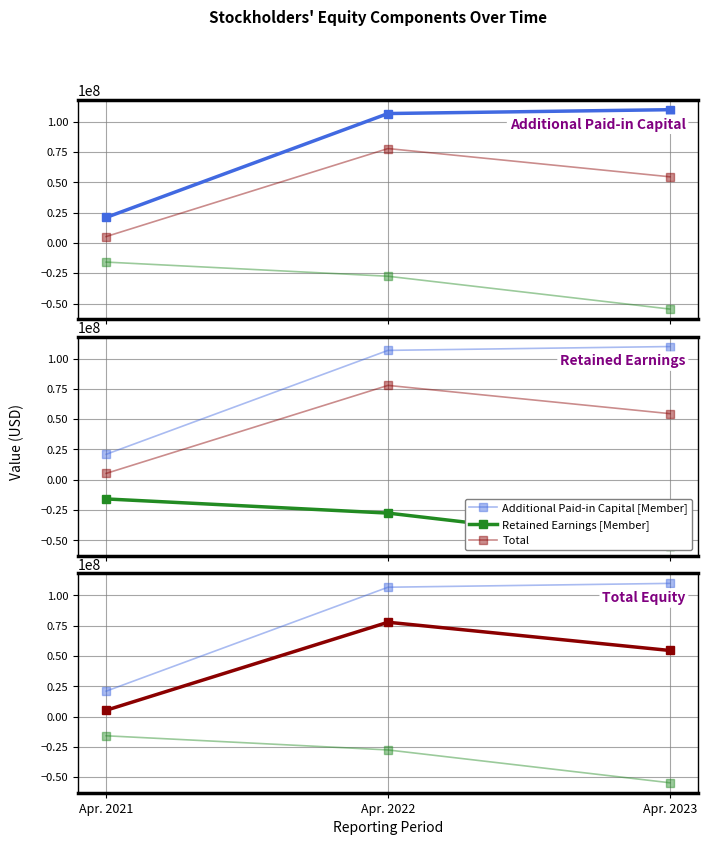

Count the number of categories in the chart.

3